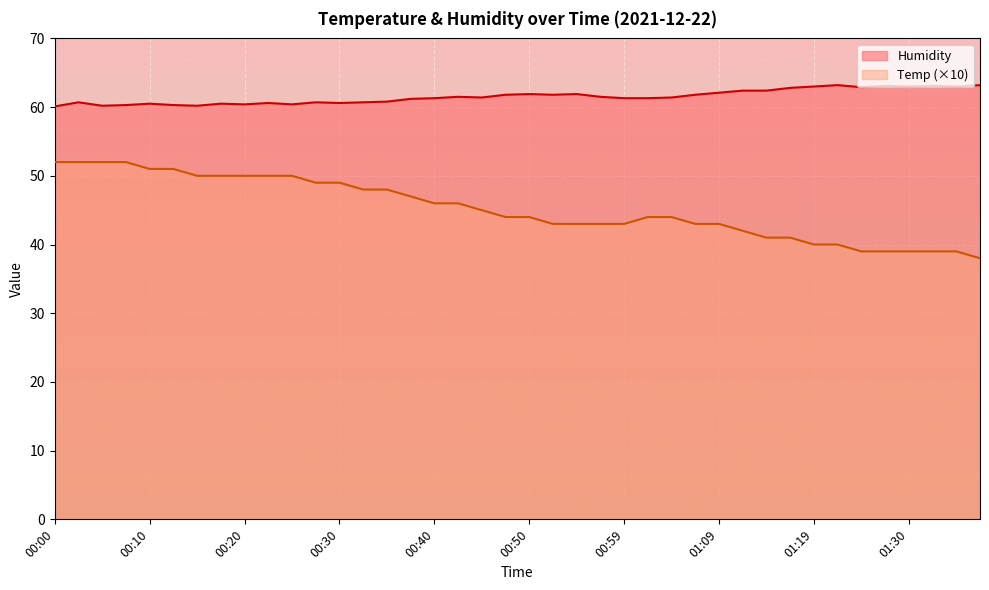

What is the label of the 32nd point from the right?

00:20